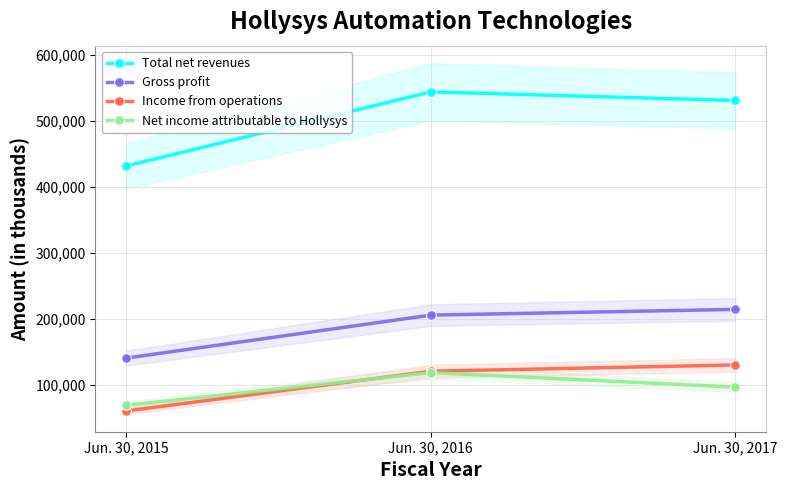

The value of Income from operations at Jun. 30, 2017 is 130107. True or false?

True